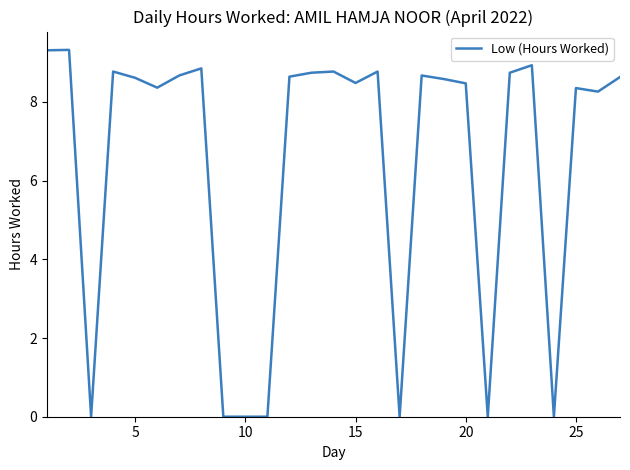

What is the difference between the maximum and minimum values?

9.3